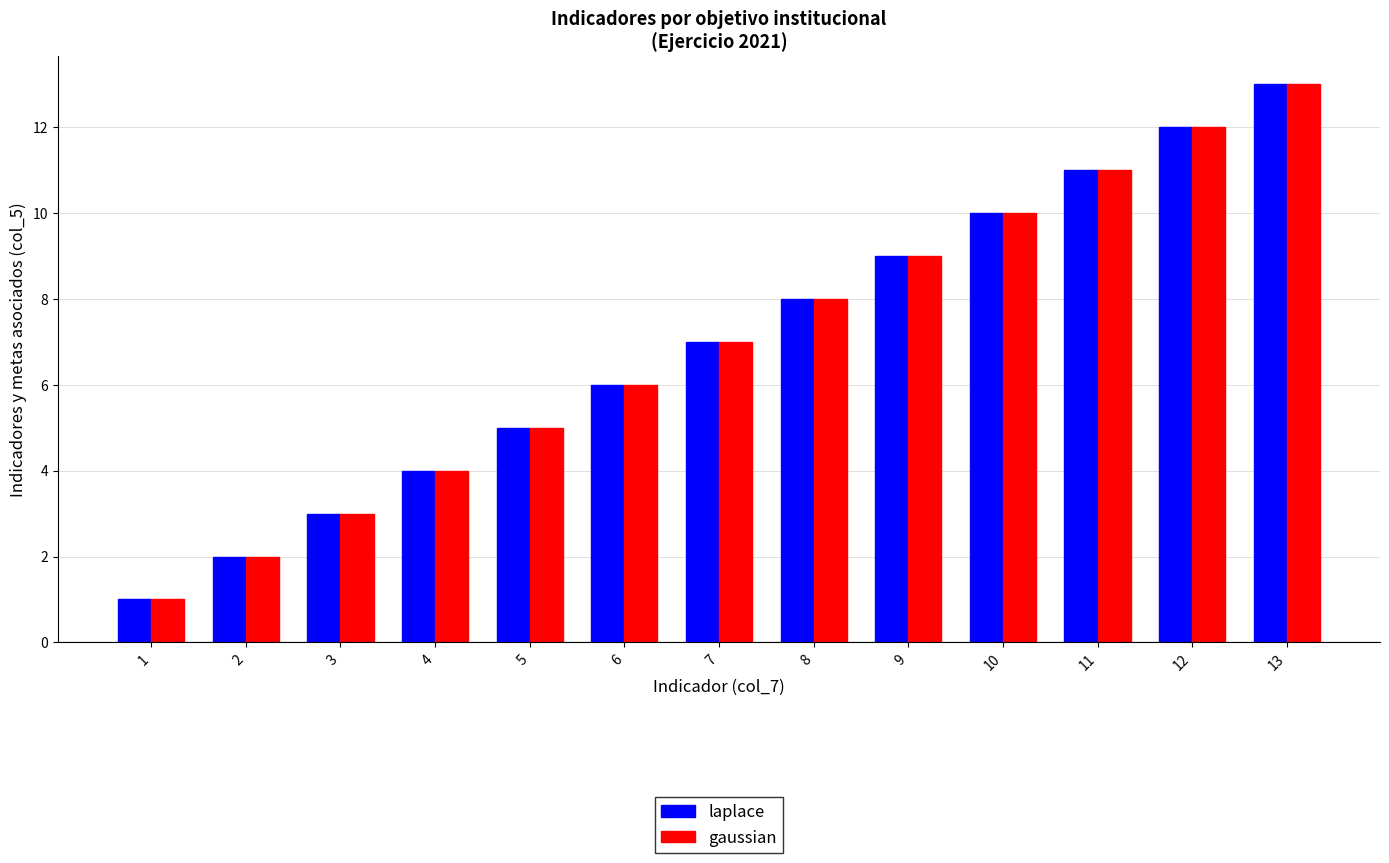

At which label is gaussian closest to 7?

7